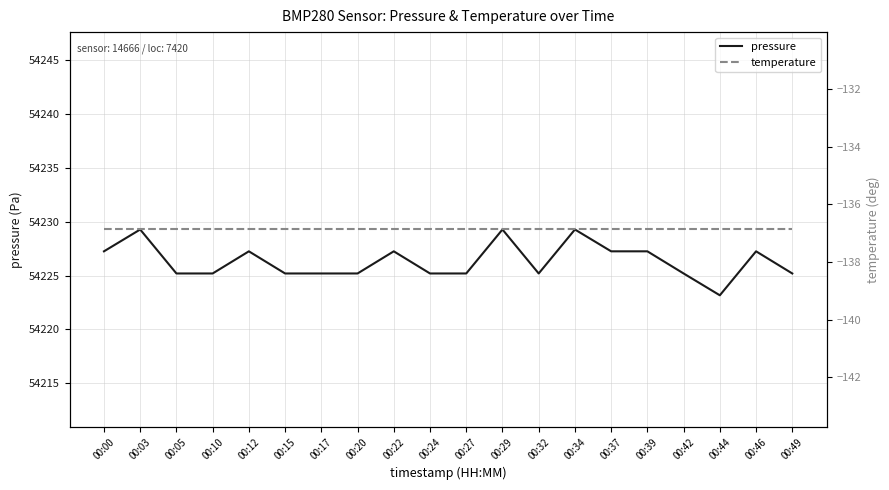

At which category does pressure reach its first local peak?

00:03